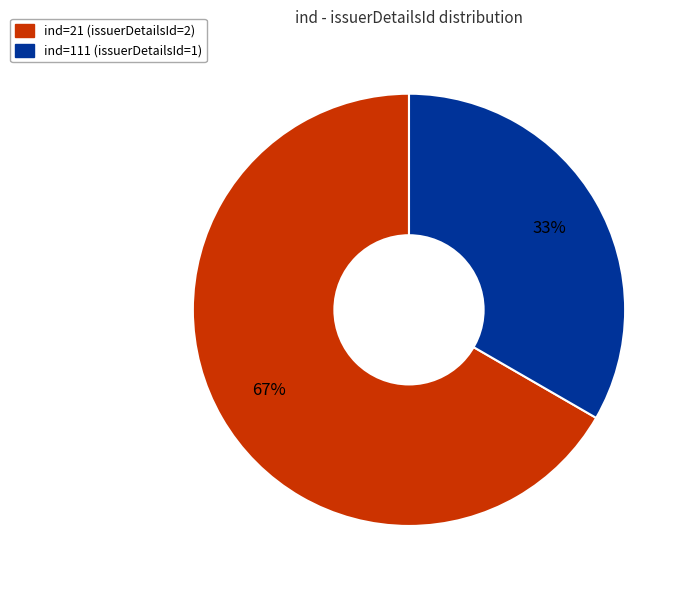

To the nearest percent, what is the average slice percentage?

50%